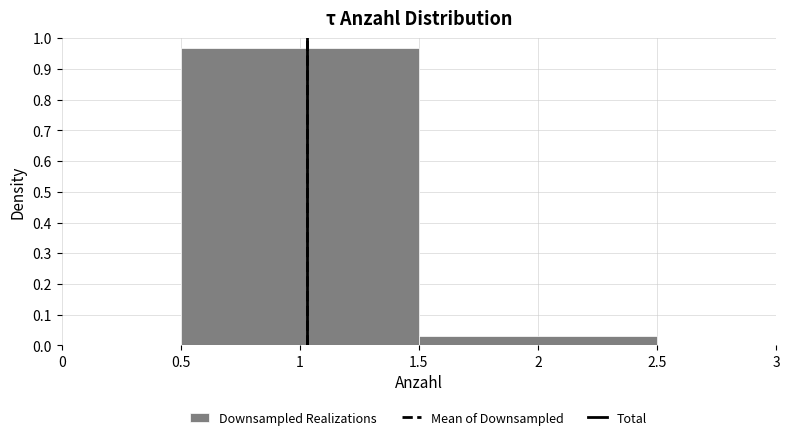

Reading left to right, transcribe this chart: for each bar, give the range it covers on the x-axis and its height. The values are not printed on the chart, so give them approximately, as read against the axis.

0.5 to 1.5: 0.97
1.5 to 2.5: 0.03